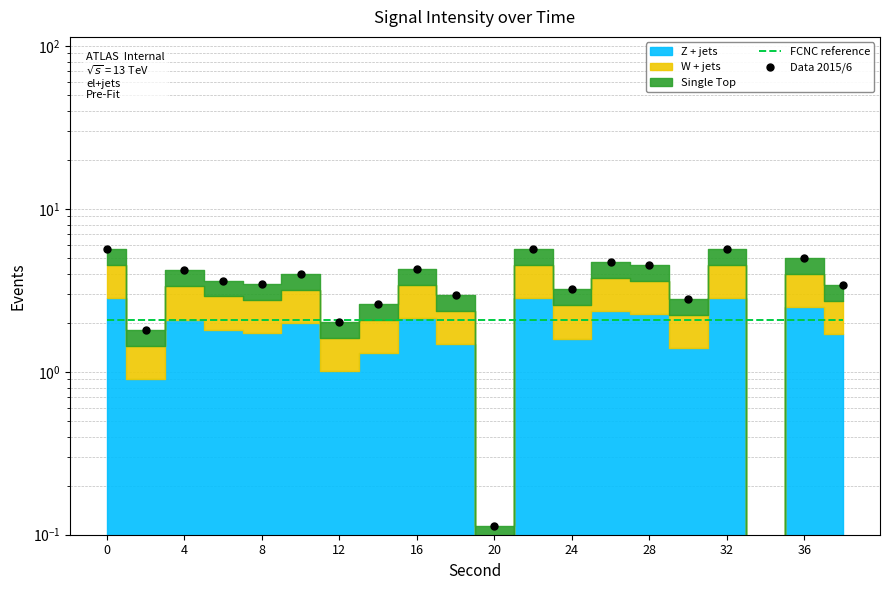

Between which two adjacent categories do FCNC reference and Data 2015/6 first intersect?

0 and 4